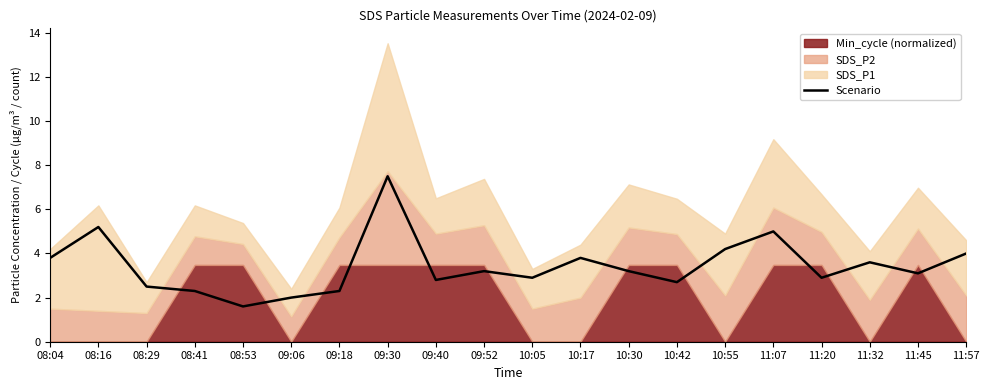

How many interior local valleys (lower than both neighbors) does the data have?

6